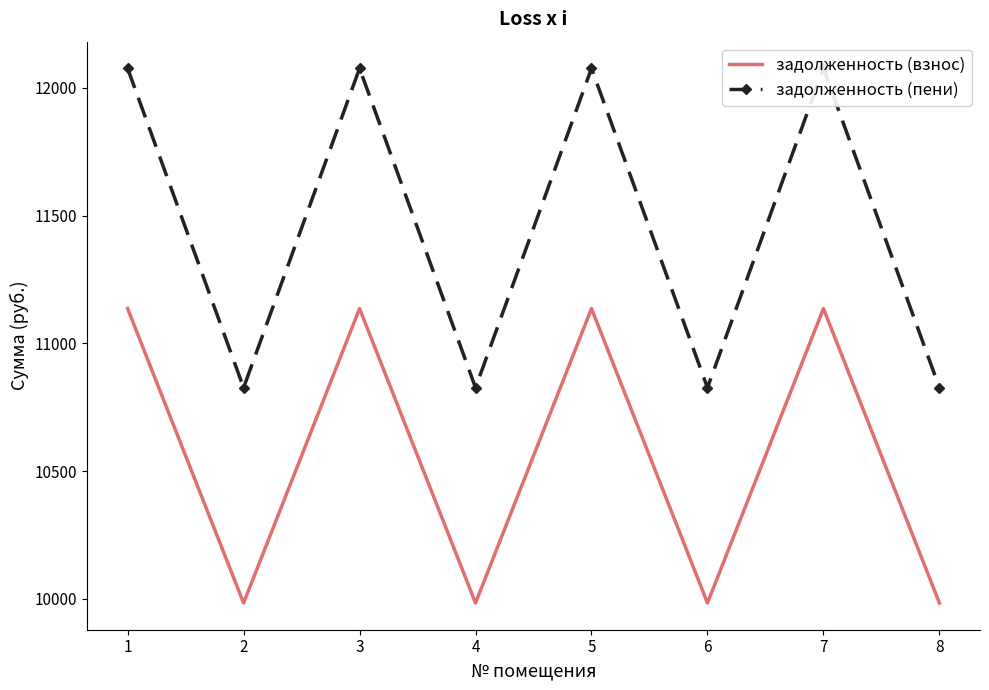

What is the minimum value shown in the chart?

9984.0